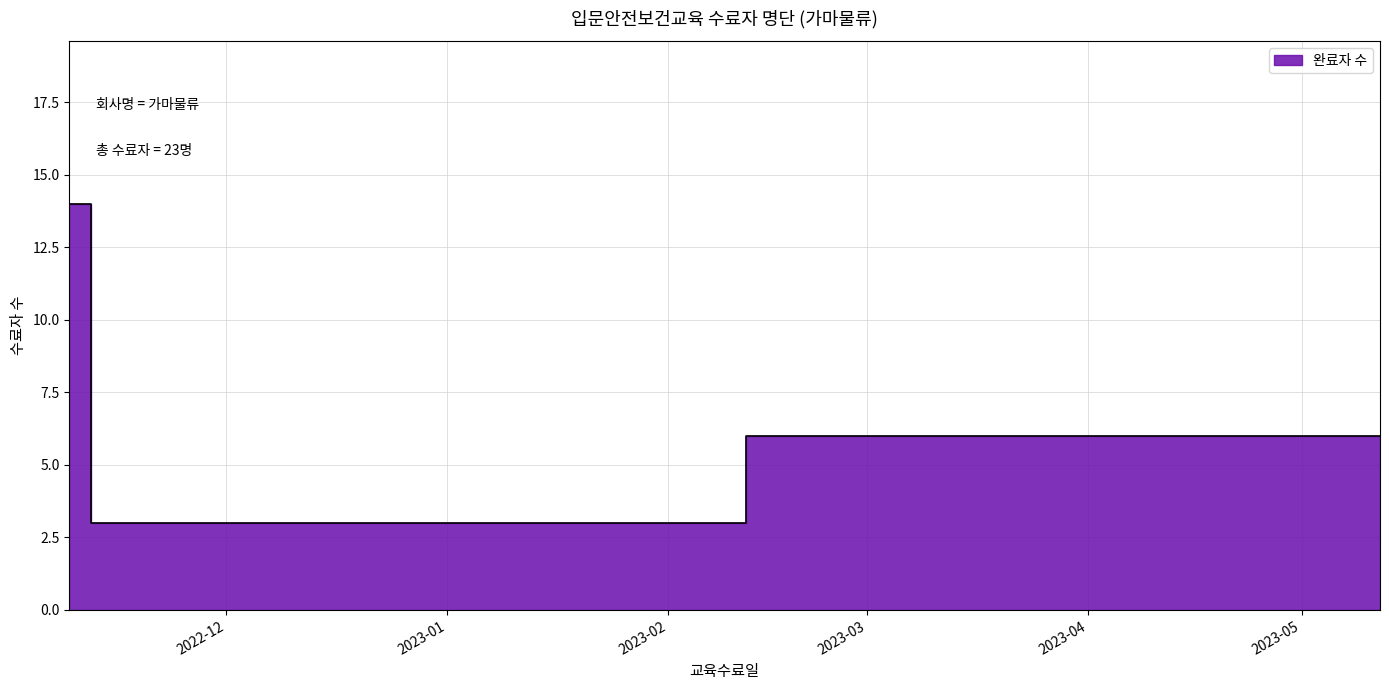

List the labels in order of value, largest first.

2022-11-09, 2023-05-12, 2022-11-15